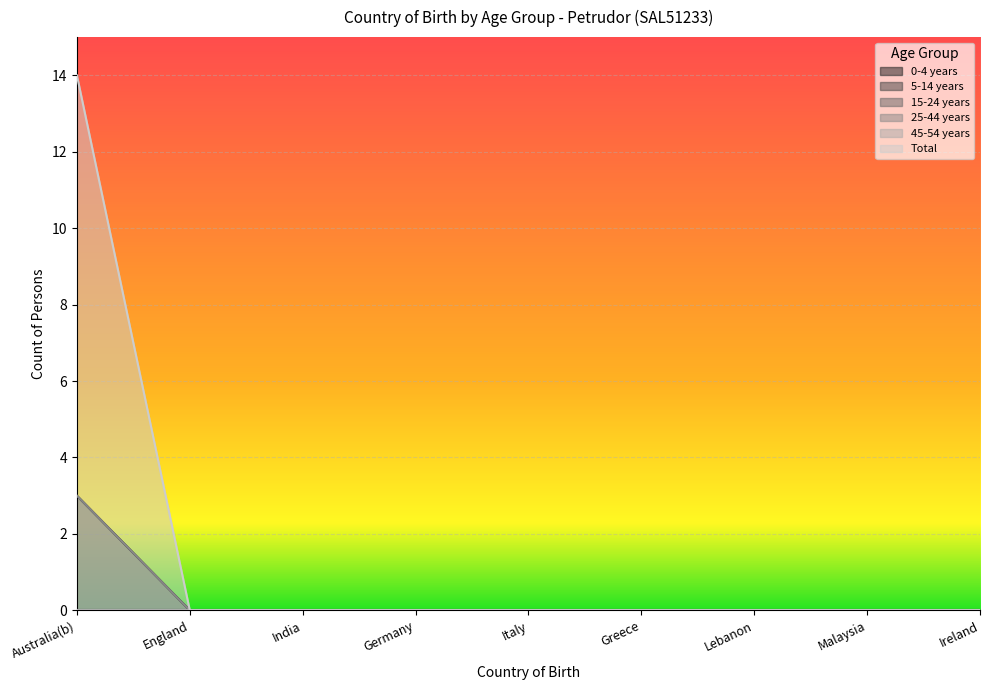

At which category is the sum across all series the highest?

Australia(b)